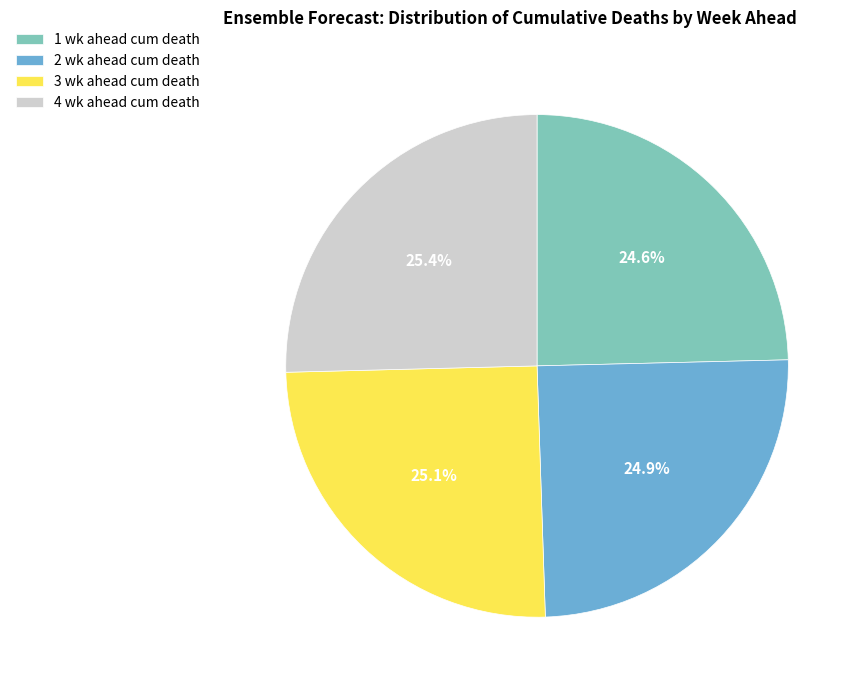

How many slices are in this pie chart?

4